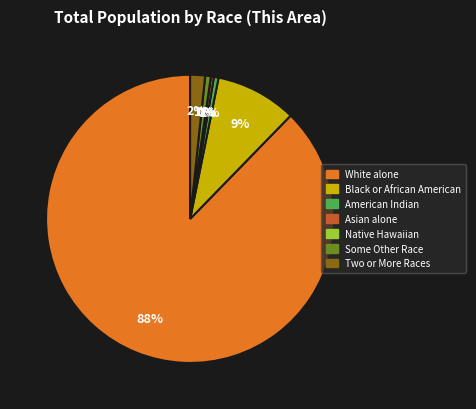

Is it true that White alone is 96% of the pie?

False